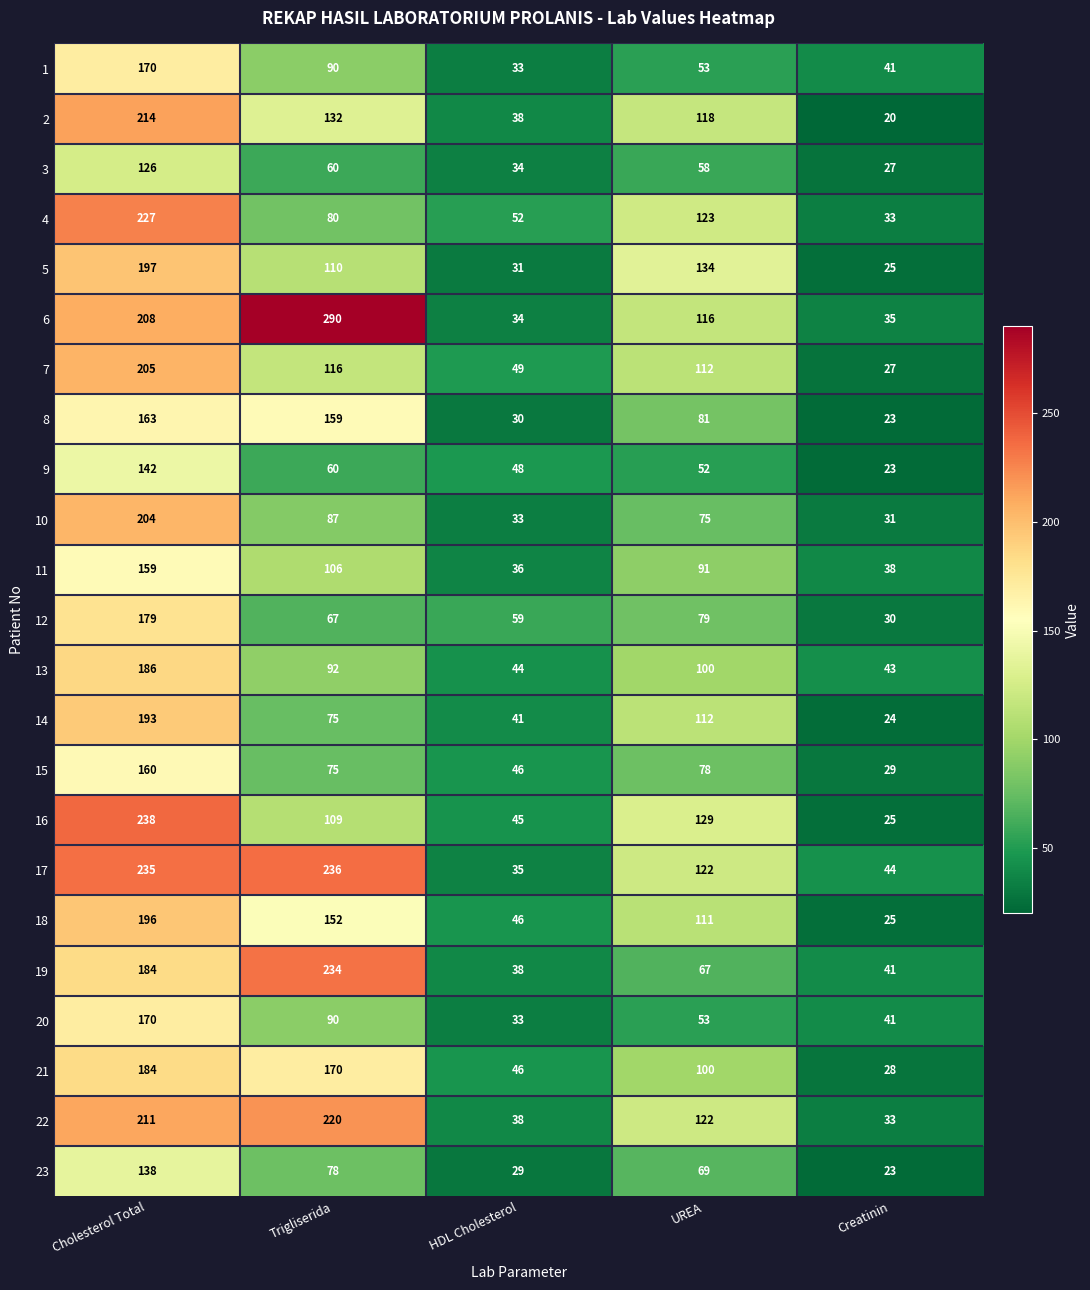

At which category is the sum across all series the highest?

Cholesterol Total